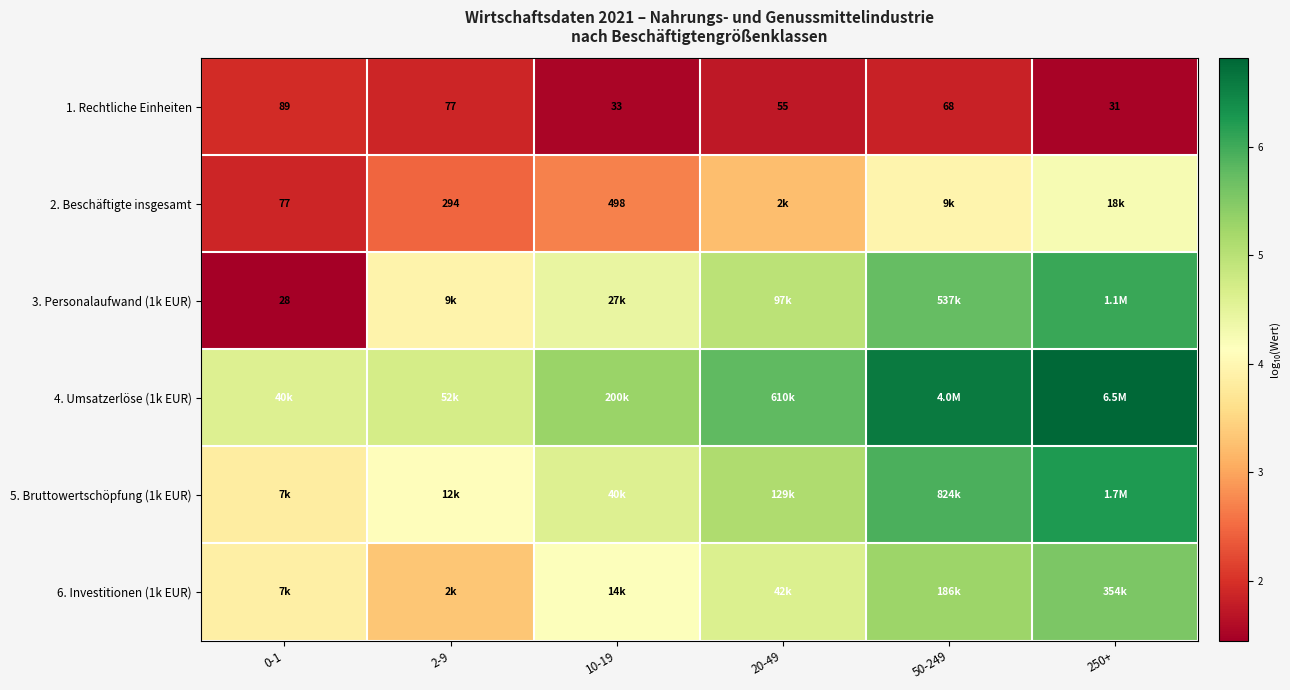

Rank the series by their maximum value, from lowest to highest.

1. Rechtliche Einheiten, 2. Beschäftigte insgesamt, 6. Investitionen (1k EUR), 3. Personalaufwand (1k EUR), 5. Bruttowertschöpfung (1k EUR), 4. Umsatzerlöse (1k EUR)